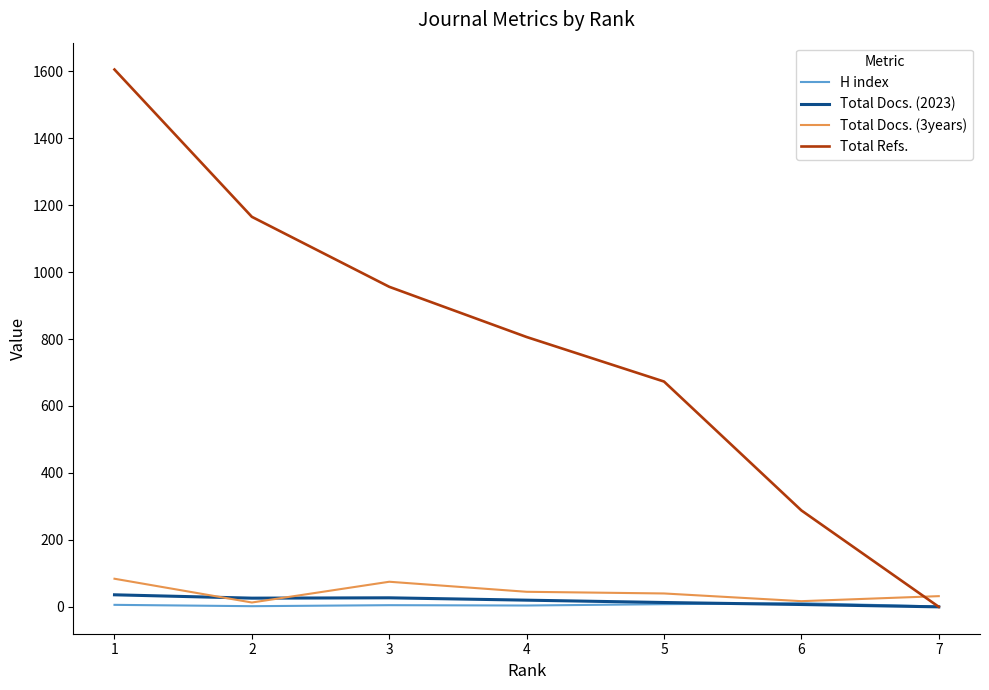

Between 4 and 7, which series saw the biggest shift?

Total Refs.